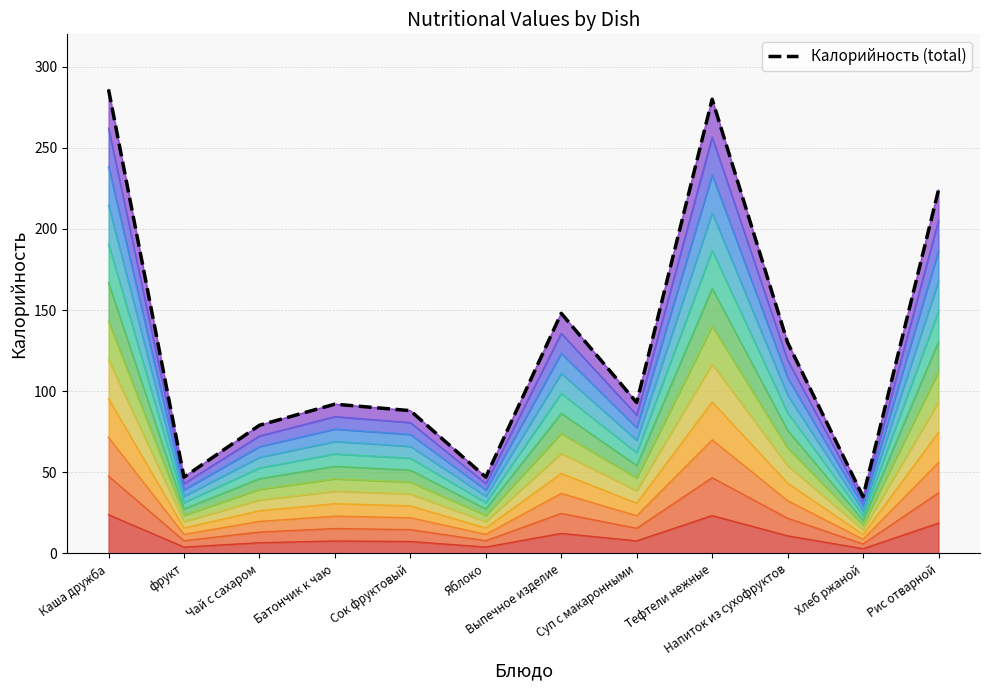

What is the label of the 4th point from the left?

Батончик к чаю